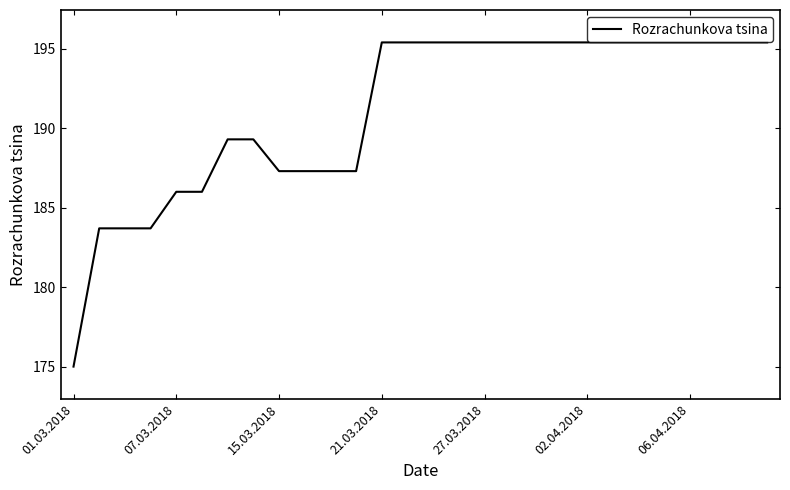

What is the minimum value shown in the chart?

175.0